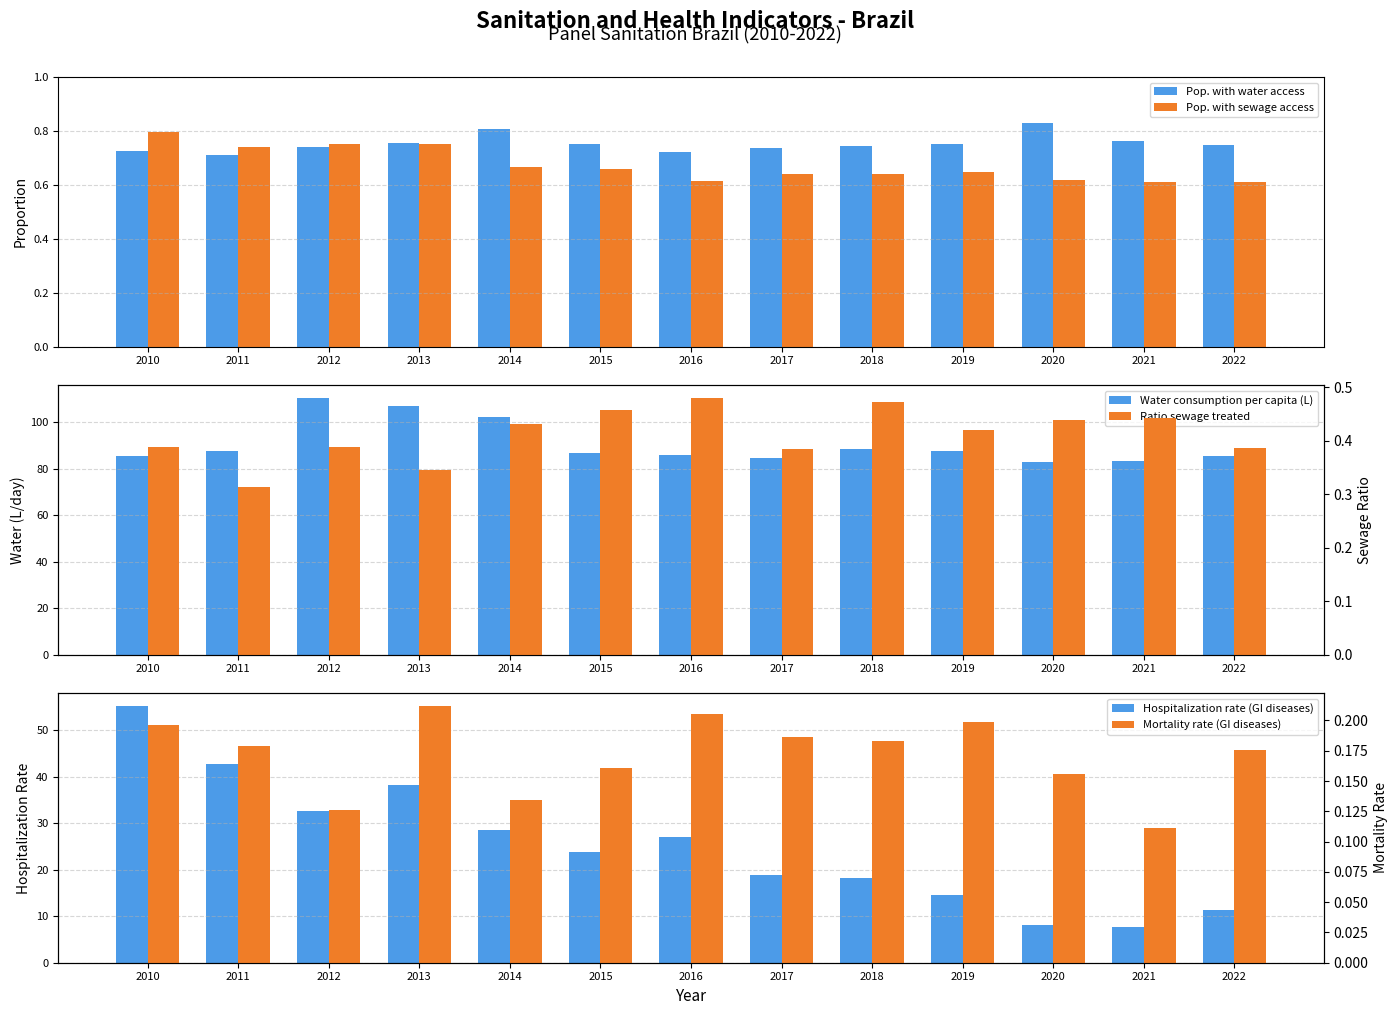

Reading left to right, transcribe all the data shown in this chart.

Pop. with water access: 0.7	0.7	0.7	0.8	0.8	0.8	0.7	0.7	0.7	0.8	0.8	0.8	0.7
Pop. with sewage access: 0.8	0.7	0.8	0.8	0.7	0.7	0.6	0.6	0.6	0.6	0.6	0.6	0.6
Water consumption per capita (L): 85.7	87.6	110.6	107.2	102.5	86.9	85.9	84.7	88.5	87.5	82.8	83.4	85.6
Hospitalization rate (GI diseases): 55.3	42.7	32.7	38.3	28.6	23.9	27.1	18.9	18.2	14.5	8.2	7.6	11.3
Ratio sewage treated: 0.4	0.3	0.4	0.3	0.4	0.5	0.5	0.4	0.5	0.4	0.4	0.4	0.4
Mortality rate (GI diseases): 0.2	0.2	0.1	0.2	0.1	0.2	0.2	0.2	0.2	0.2	0.2	0.1	0.2